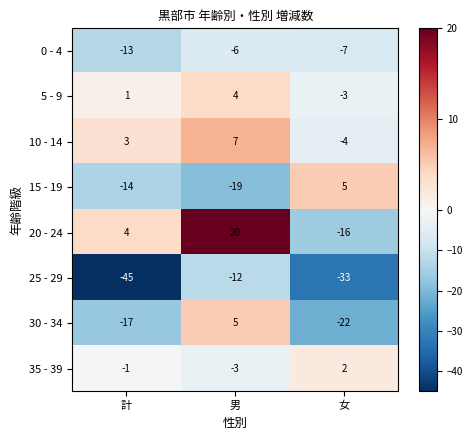

What is the total value across all series at 女?

-78